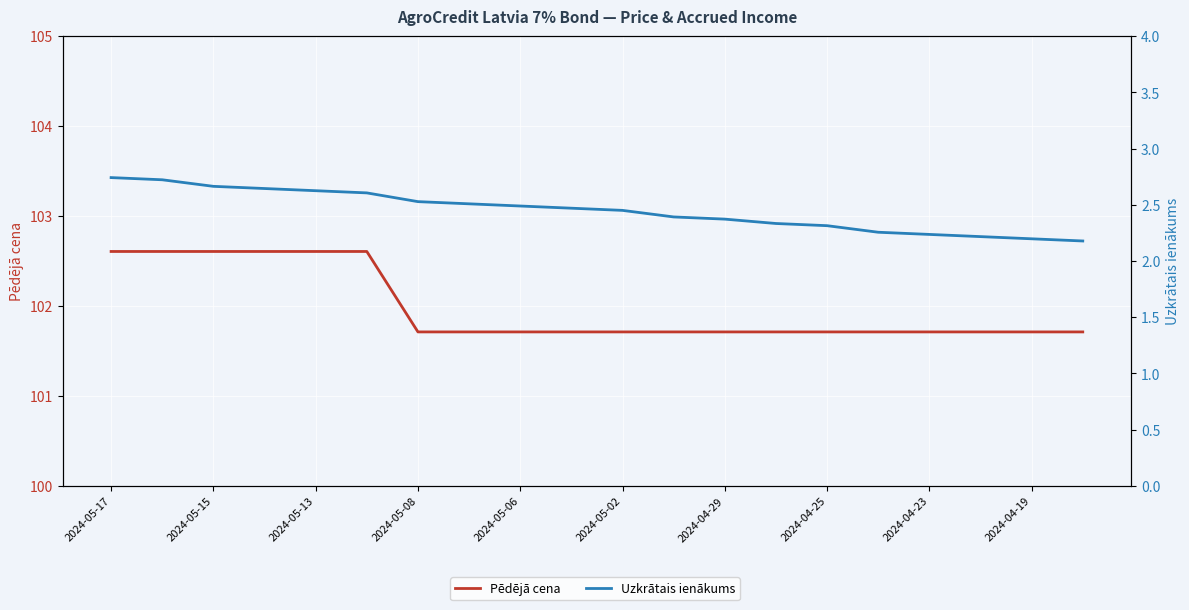

At how many categories does at least one series exceed 18?

20